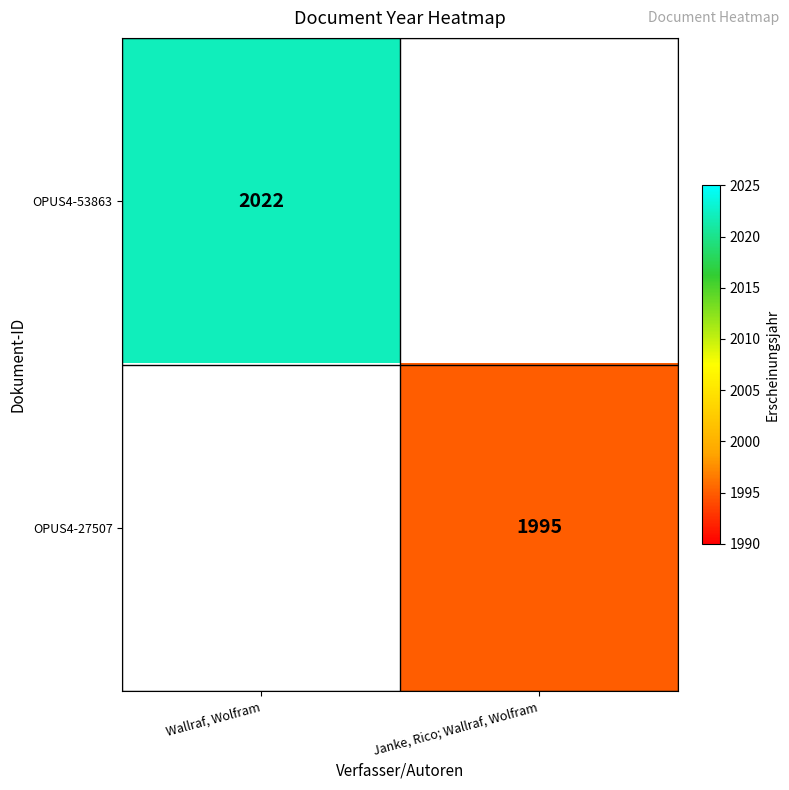

At which category does the chart reach its minimum across all series?

Janke, Rico; Wallraf, Wolfram